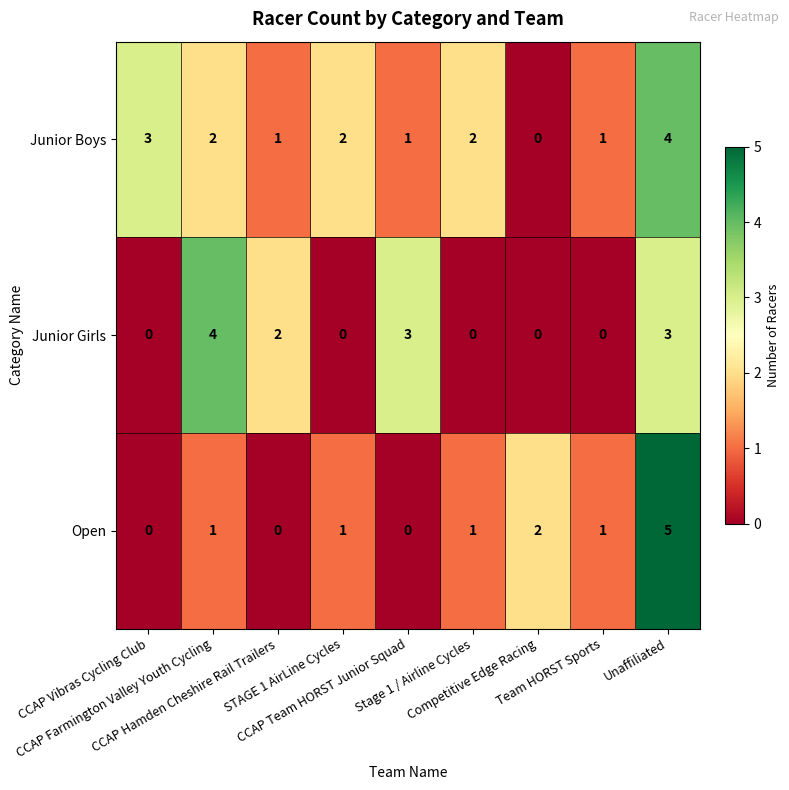

Which series has the largest total across all categories?

Junior Boys